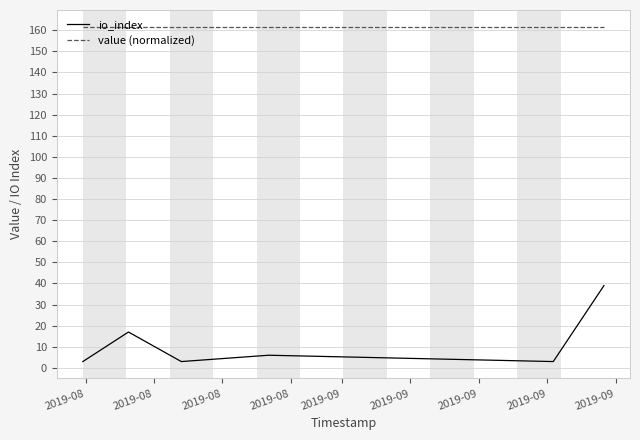

How many lines are shown in the chart?

2